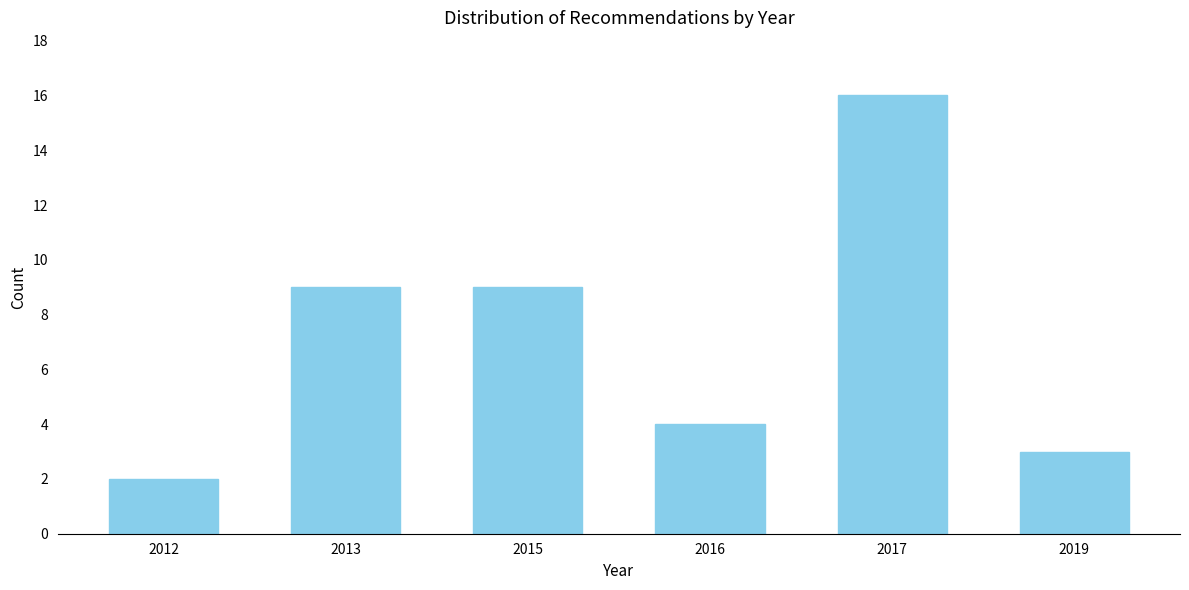

Reading left to right, extract all data points from this chart.

2012=2	2013=9	2015=9	2016=4	2017=16	2019=3